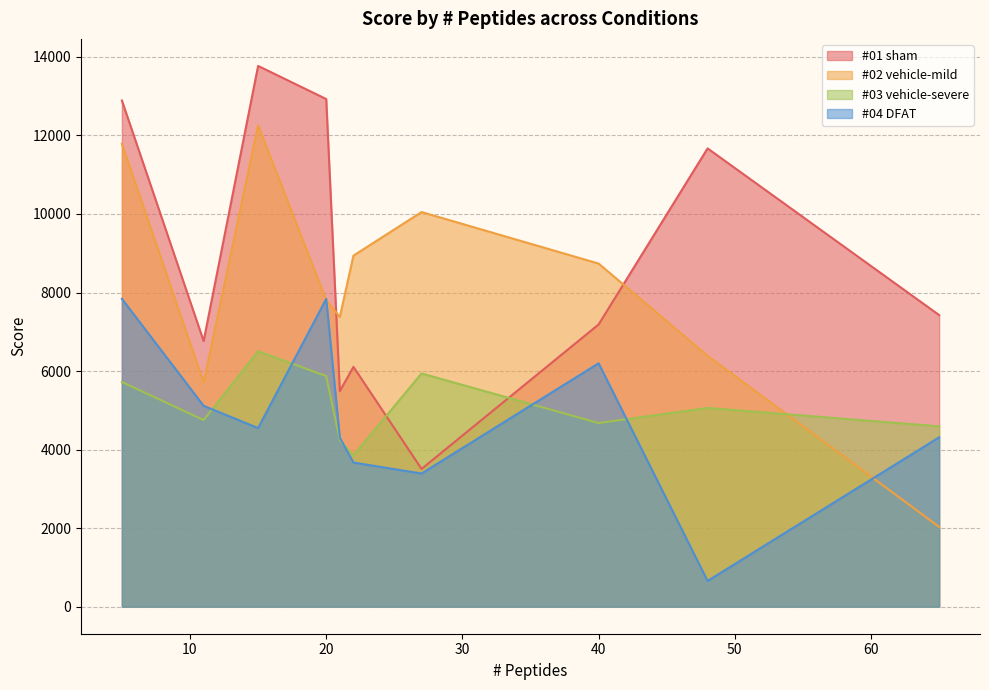

Which has a higher value, 40 or 15?

15